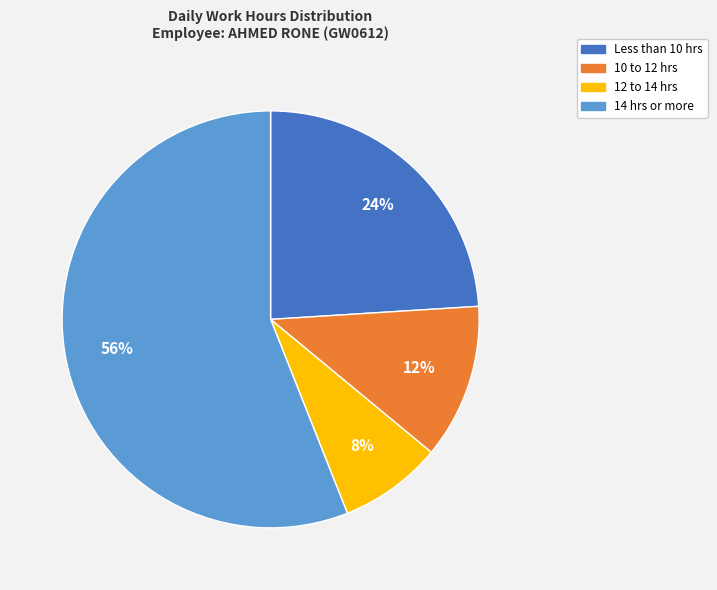

To the nearest percent, what is the difference between the largest and smallest slice percentages?

48%